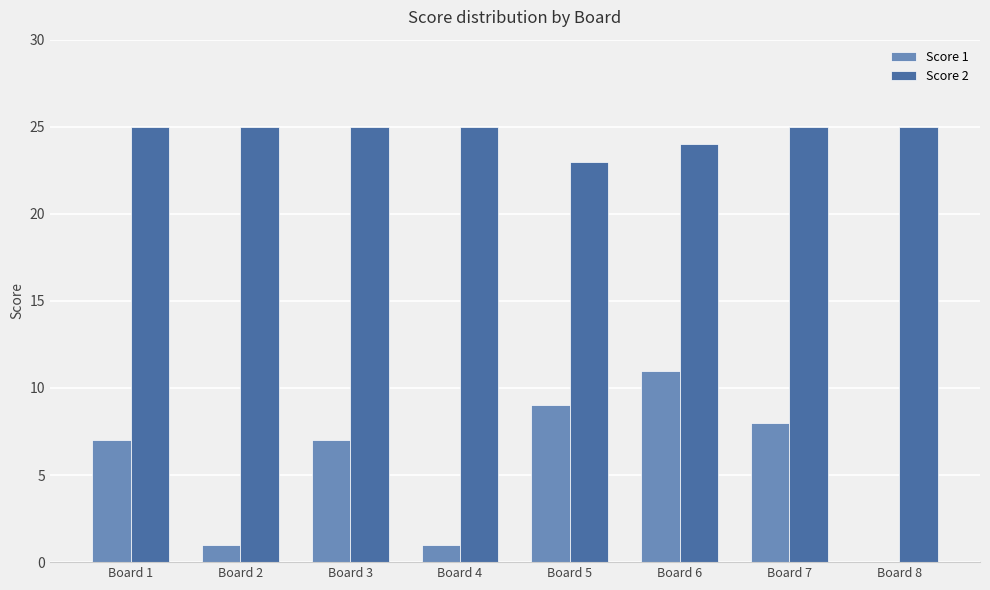

What is the sum of all Score 1 values?

44